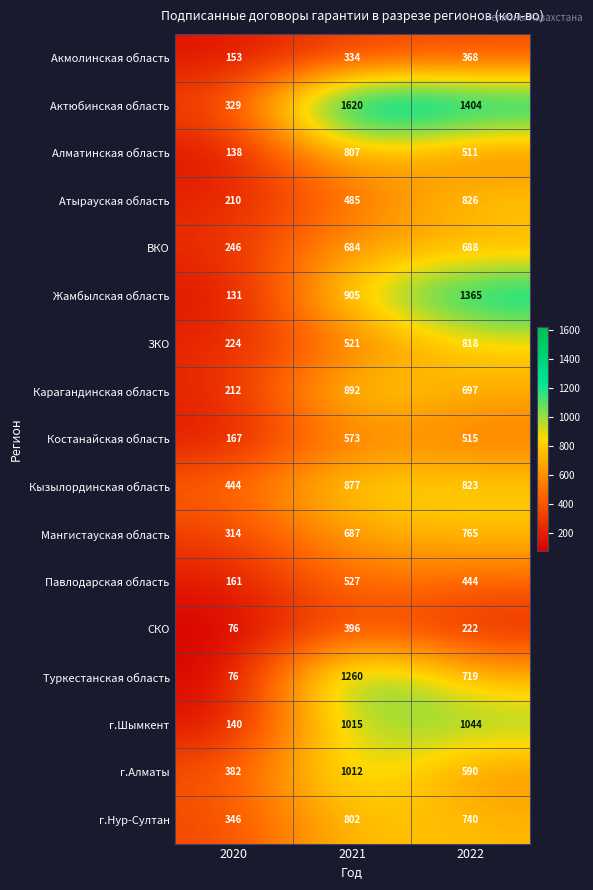

At how many categories does at least one series exceed 1233?

2